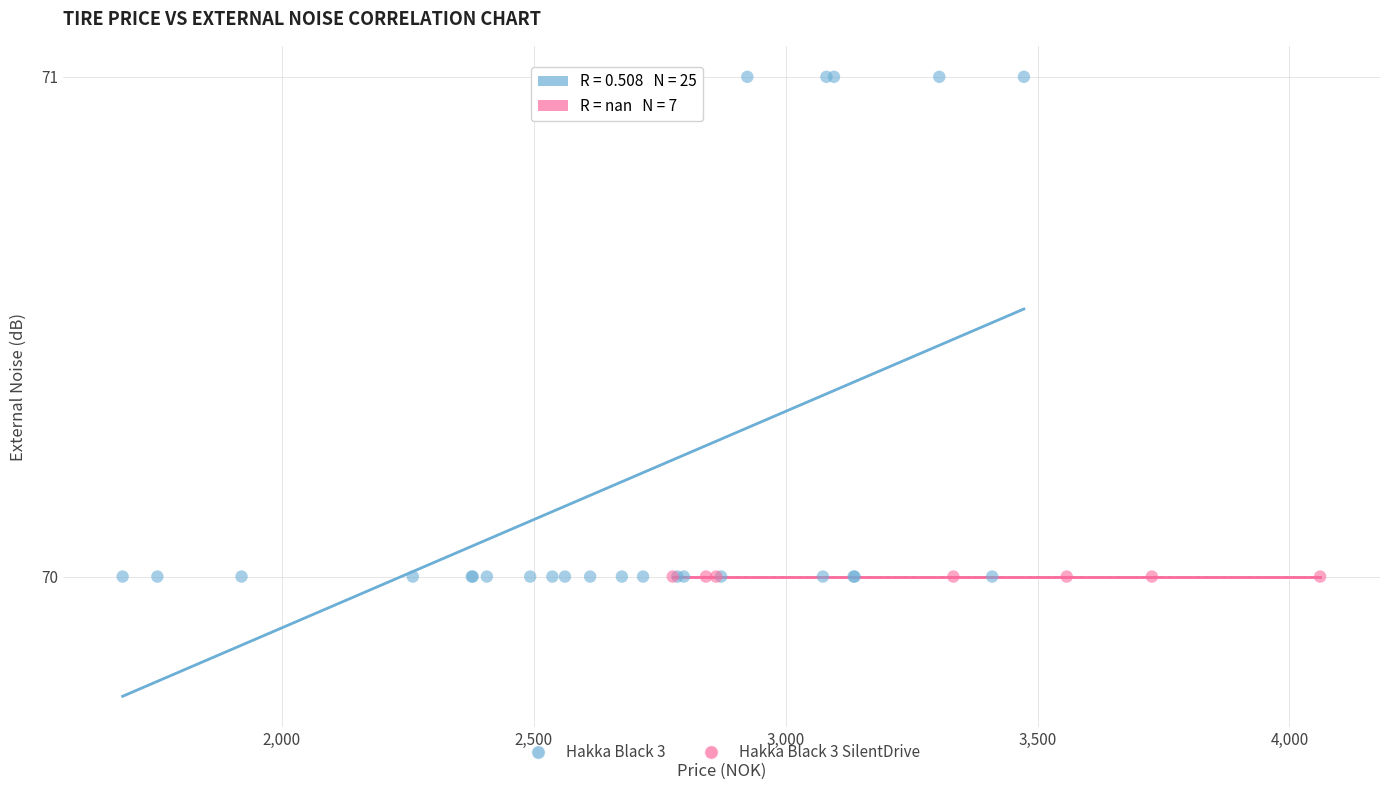

Which series reaches the maximum Y coordinate?

Hakka Black 3